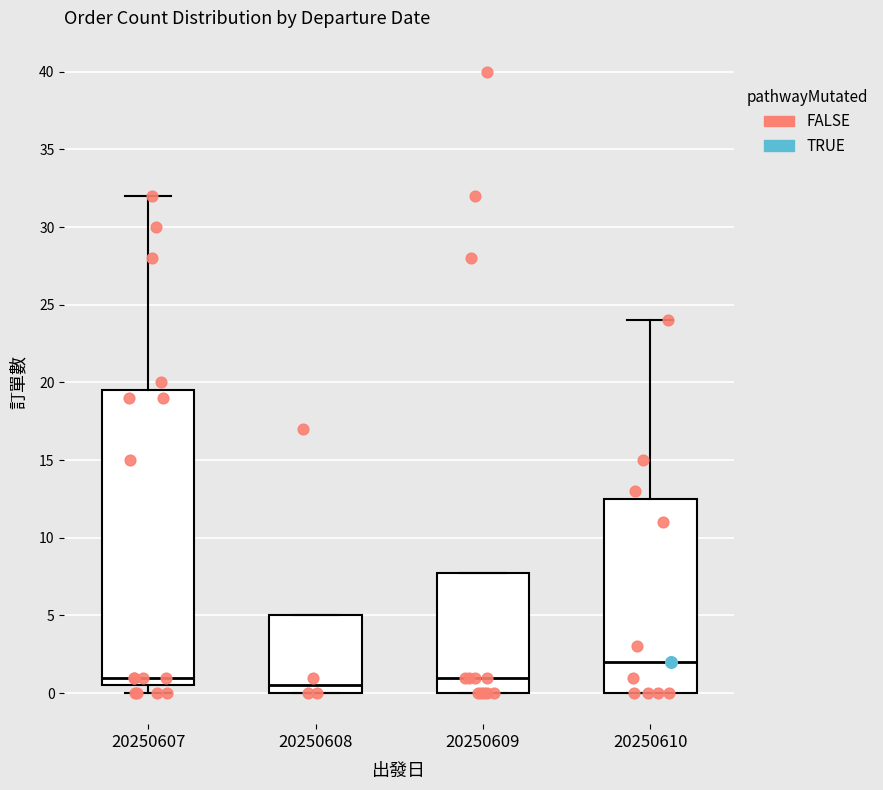

Which box has the highest median line?

20250610